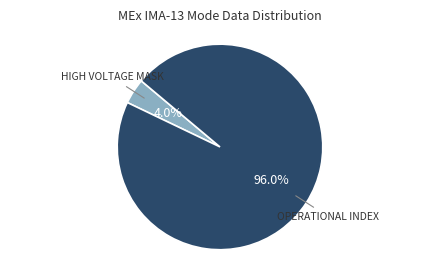

How many segments does this pie chart have?

2